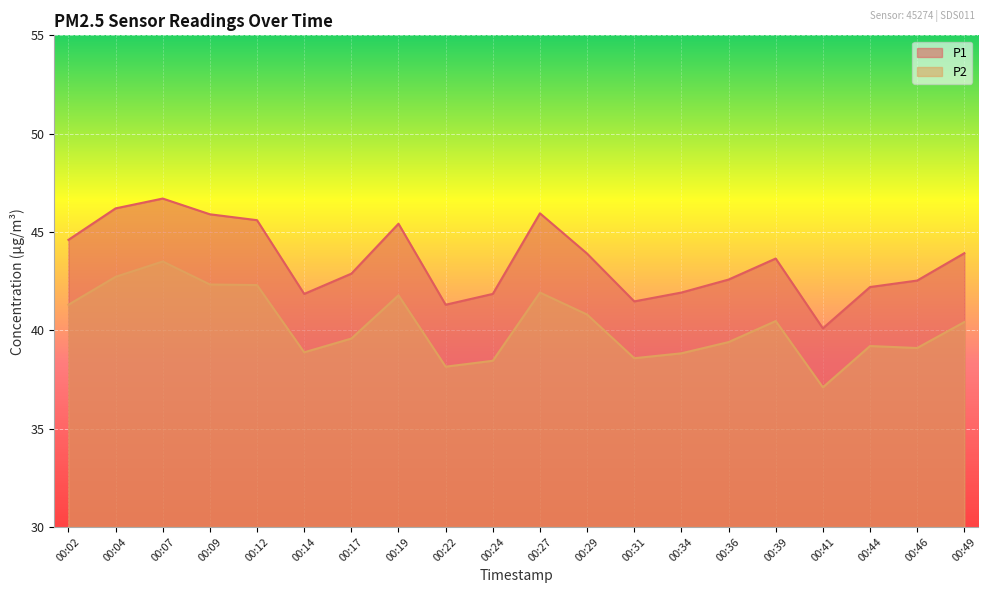

What is the minimum value shown in the chart?

37.1